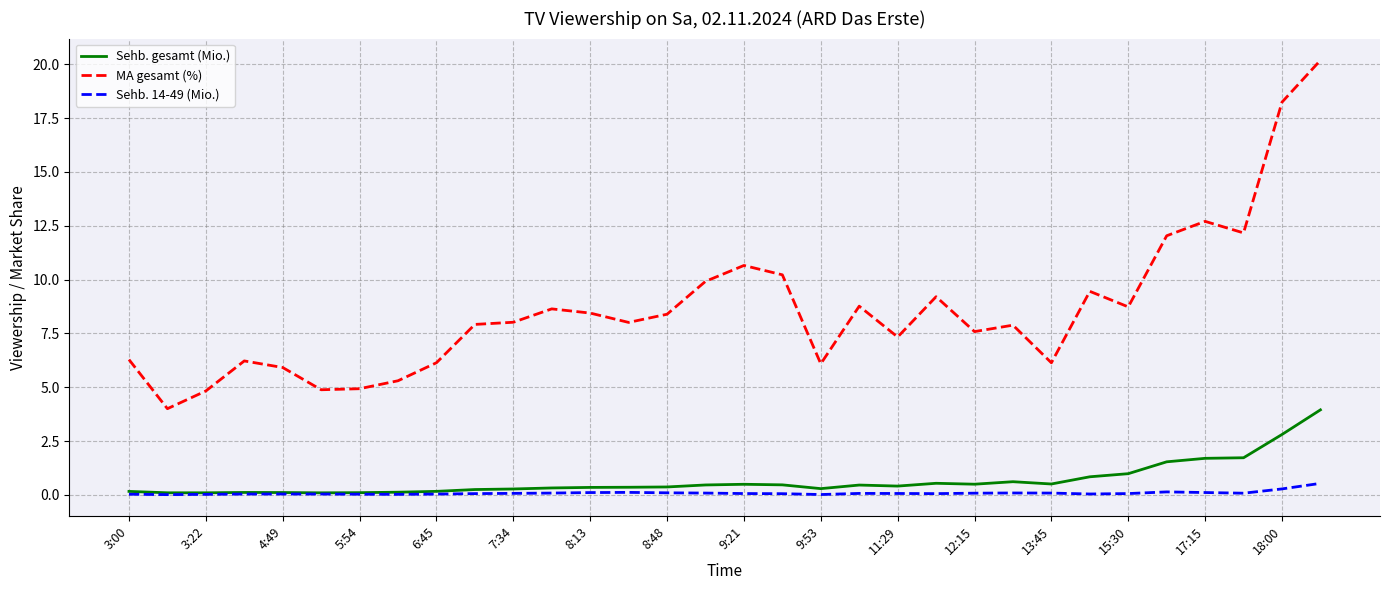

True or false: MA gesamt (%) and Sehb. 14-49 (Mio.) intersect in this chart.

False